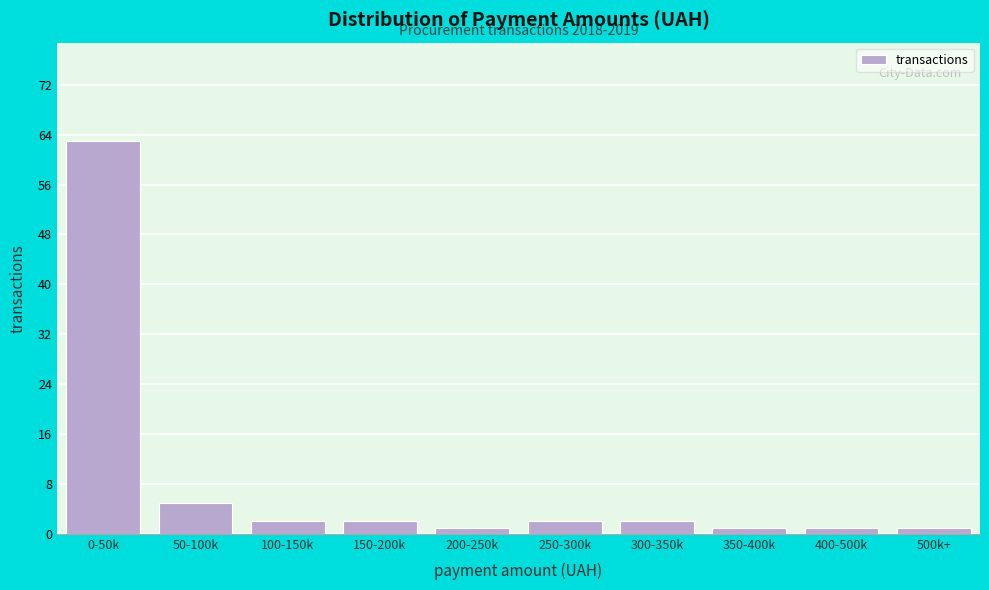

Reading left to right, transcribe all the data shown in this chart.

63	5	2	2	1	2	2	1	1	1